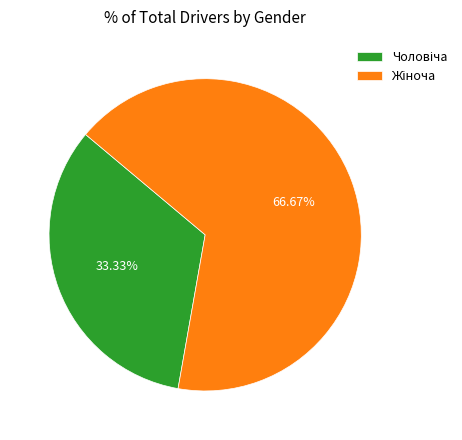

Is there a majority slice in this chart?

Yes